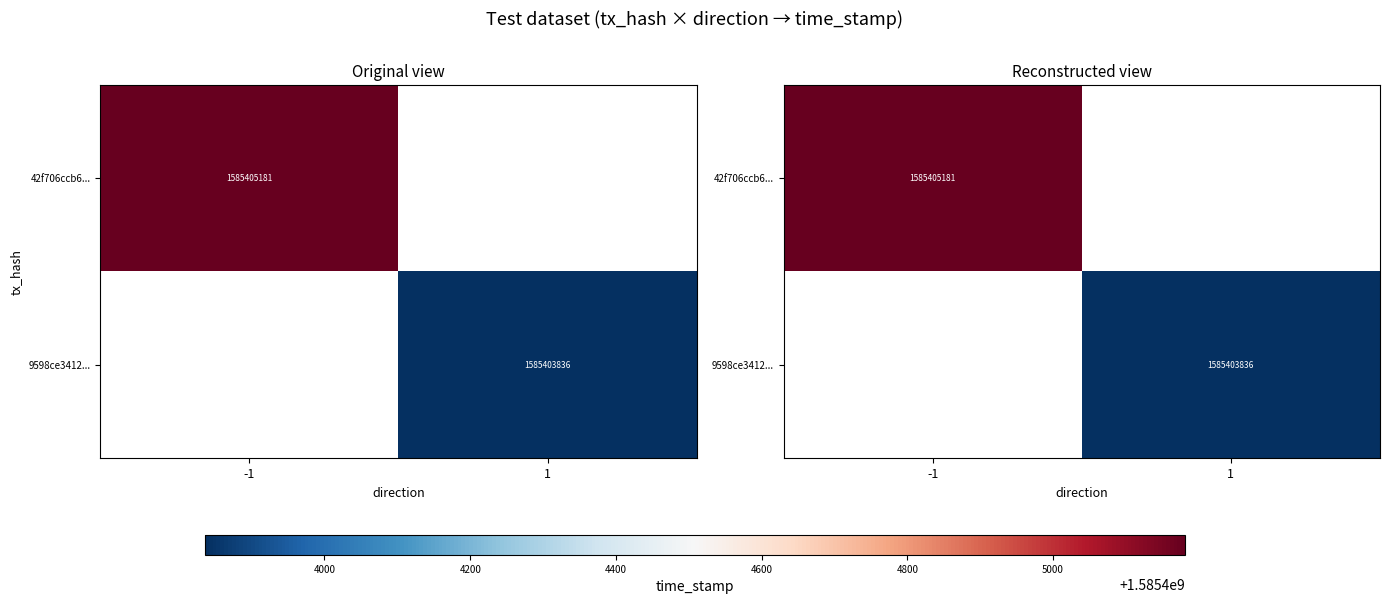

At how many categories does at least one series exceed 216562061?

2